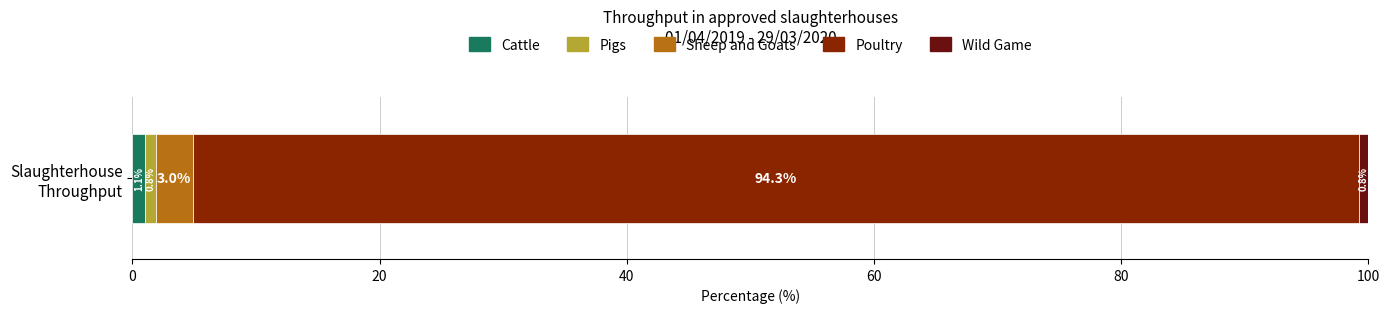

What is the maximum value for Cattle?

1.1